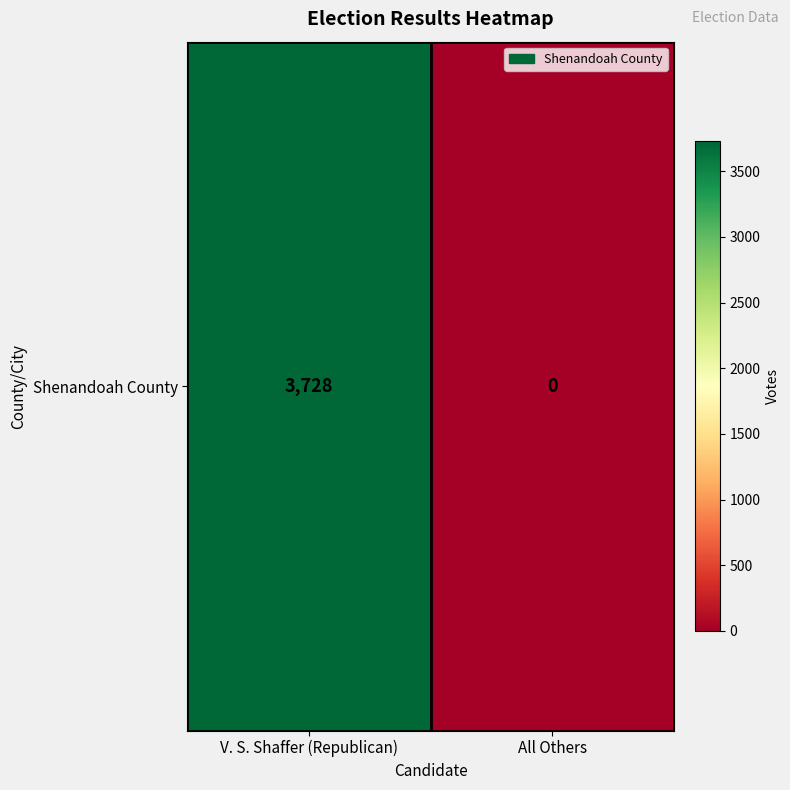

What is the change in value from V. S. Shaffer (Republican) to All Others?

-3728